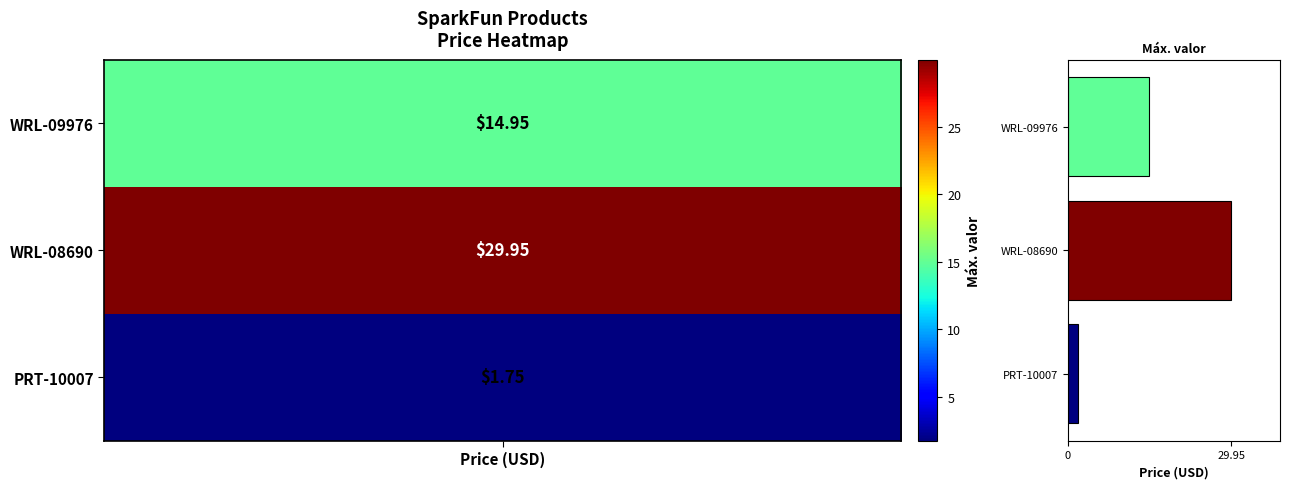

Which category has the highest value across all series?

WRL-08690